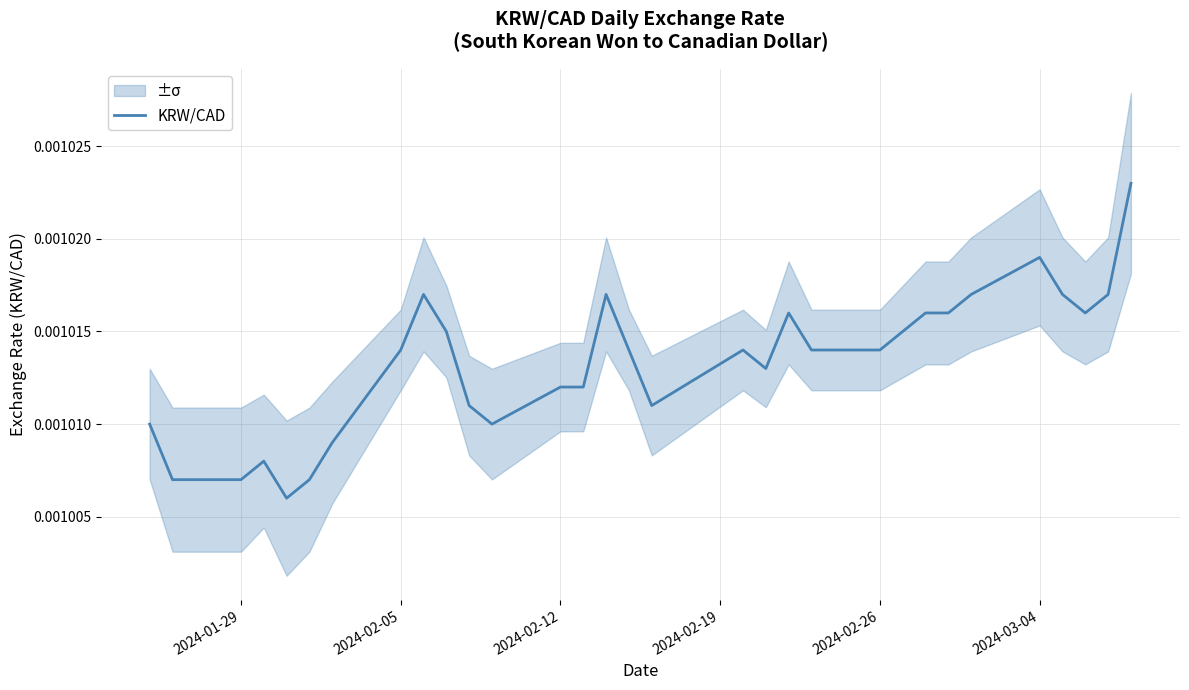

Does the chart display data point markers on the line(s)?

No